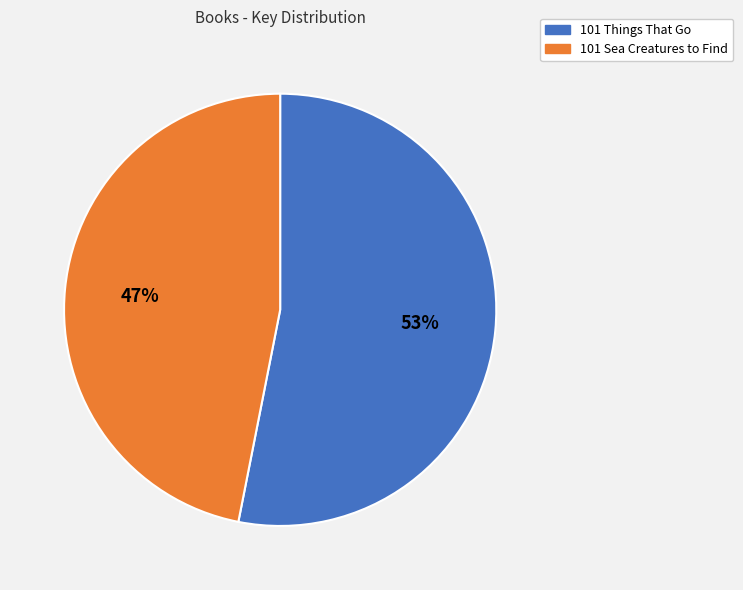

What percentage is the 101 Sea Creatures to Find slice, to the nearest percent?

47%